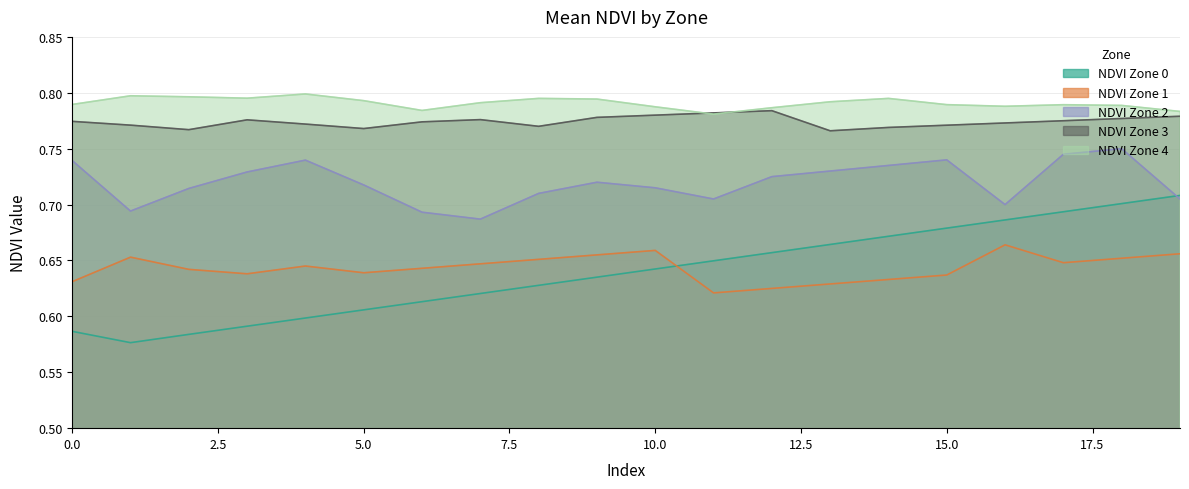

True or false: NDVI Zone 3 and NDVI Zone 0 cross at least once.

False